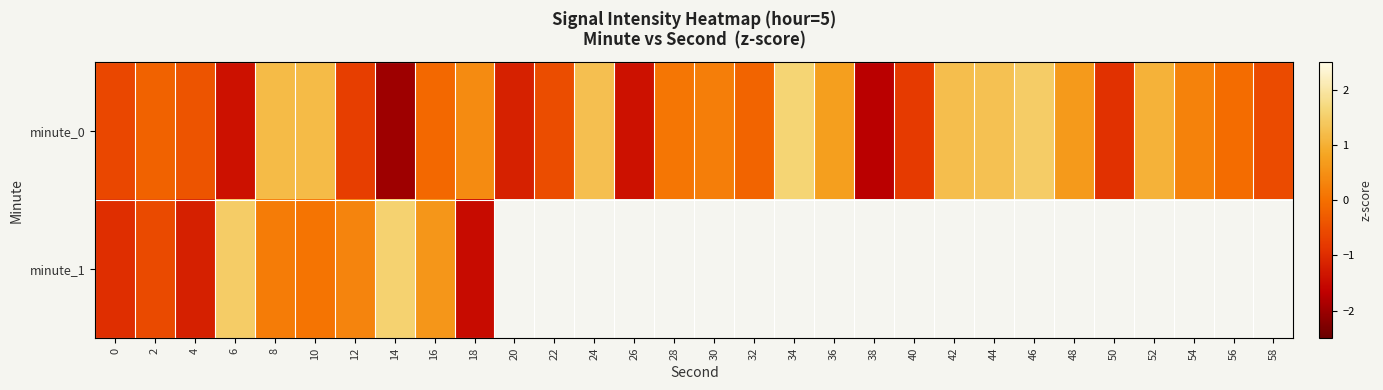

List the series in order of their peak value, lowest first.

minute_1, minute_0